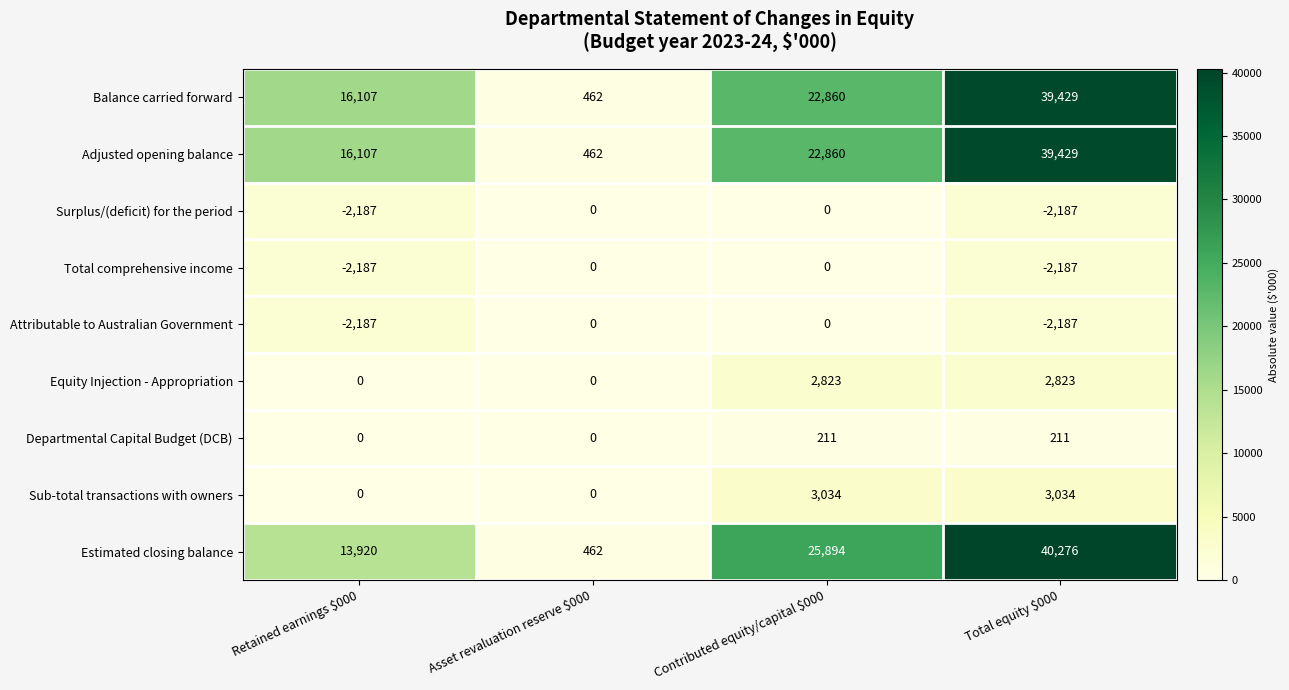

Is it true that Attributable to Australian Government equals -843 at Asset revaluation reserve $000?

False